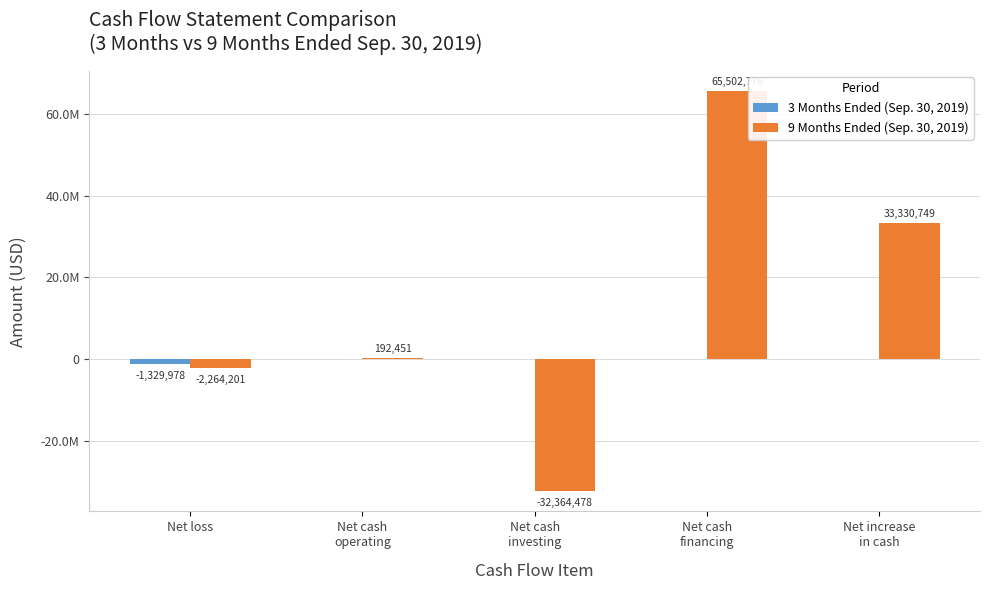

Rank the categories by 3 Months Ended (Sep. 30, 2019) value from highest to lowest.

Net cash
operating, Net cash
investing, Net cash
financing, Net increase
in cash, Net loss